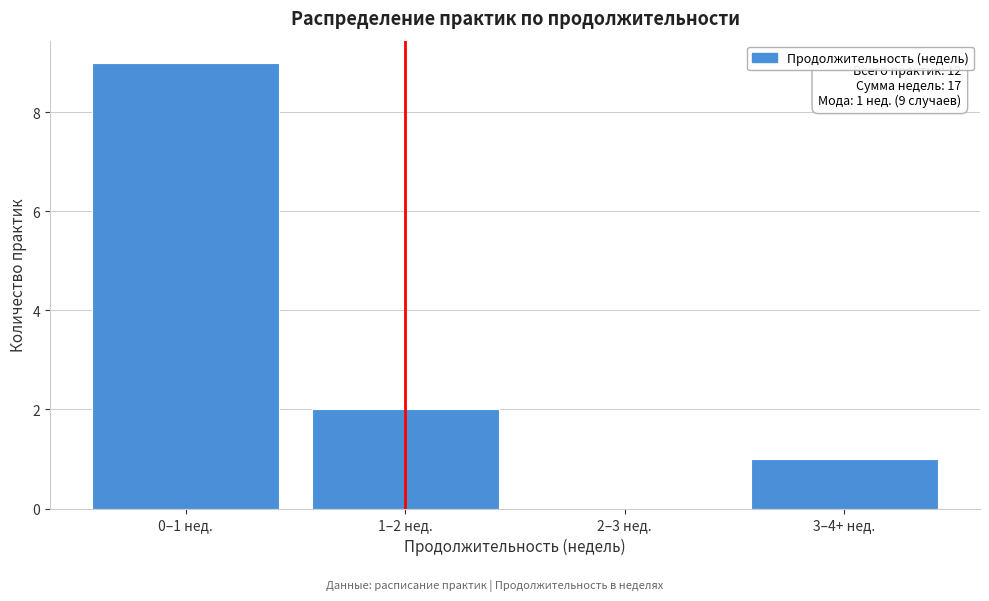

Reading left to right, list all the values displayed in this chart.

0–1 нед.=9	1–2 нед.=2	2–3 нед.=0	3–4+ нед.=1